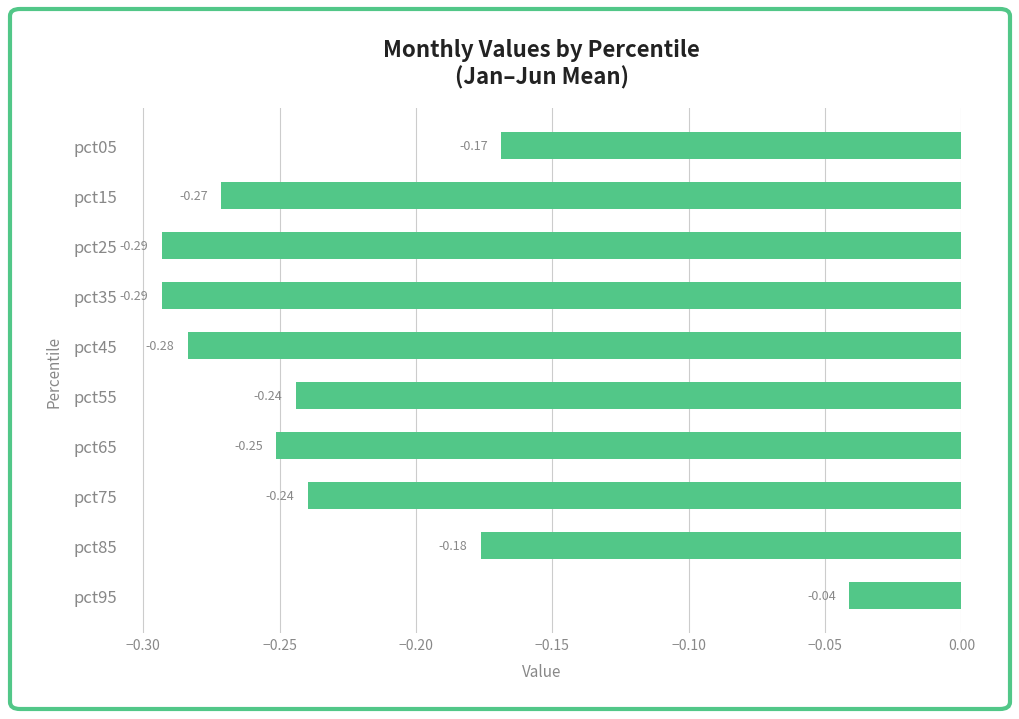

How many bars are there in total?

10